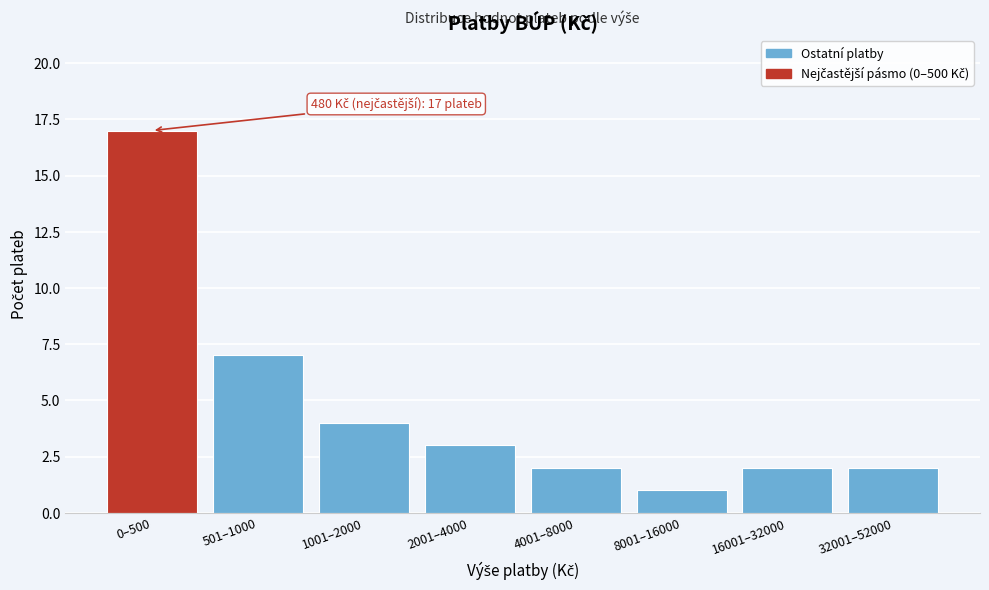

Reading left to right, extract all data points from this chart.

17	7	4	3	2	1	2	2